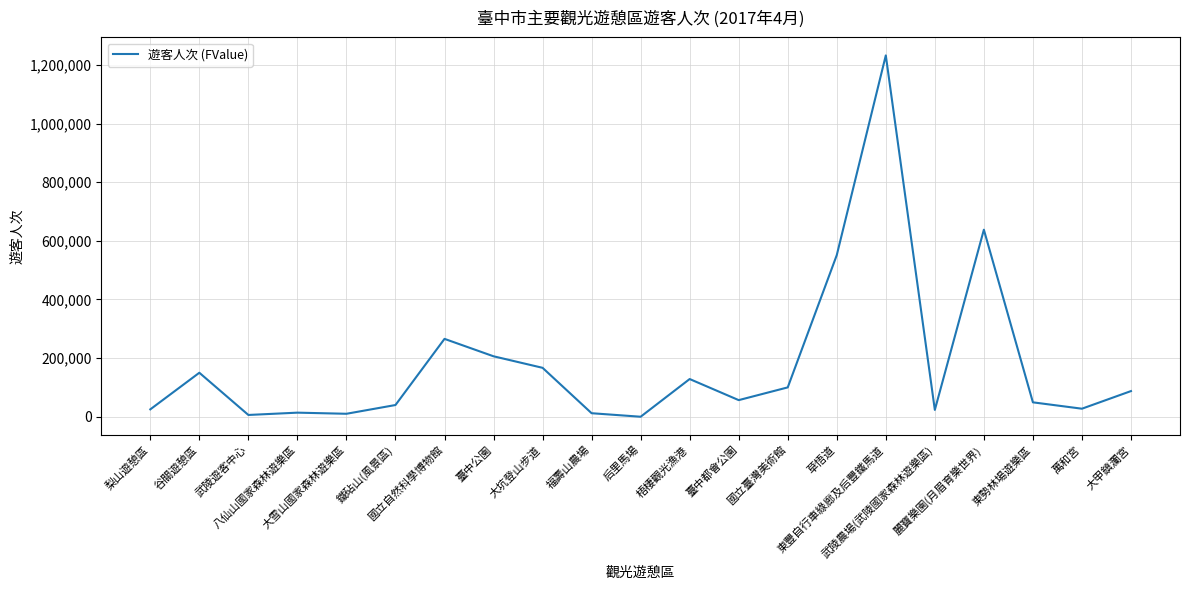

What is the maximum value shown in the chart?

1232520